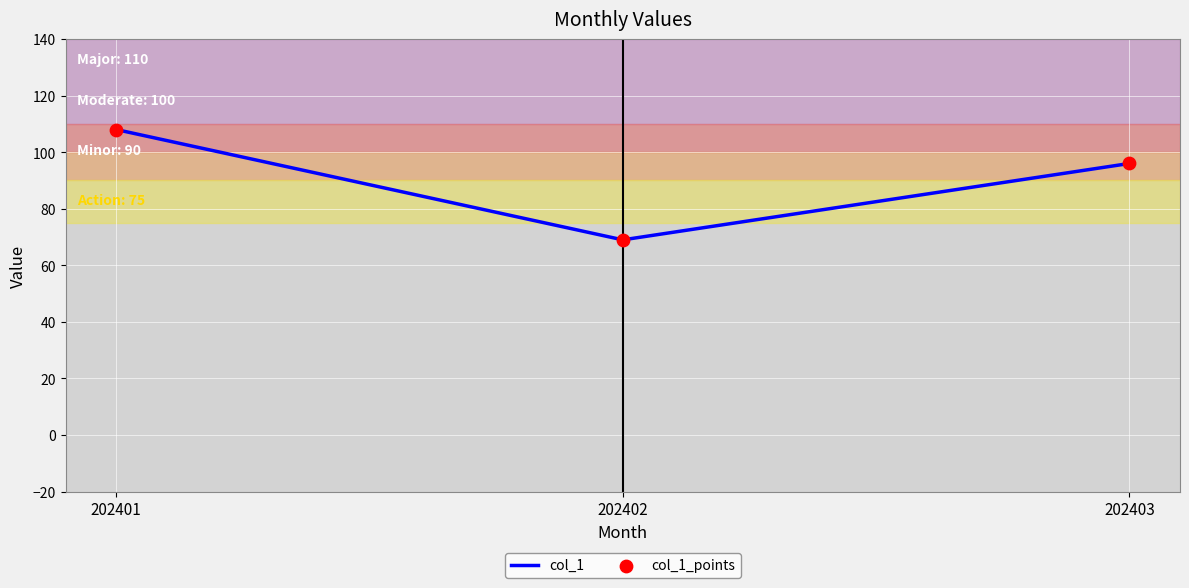

Rank the categories by value from highest to lowest.

202401, 202403, 202402